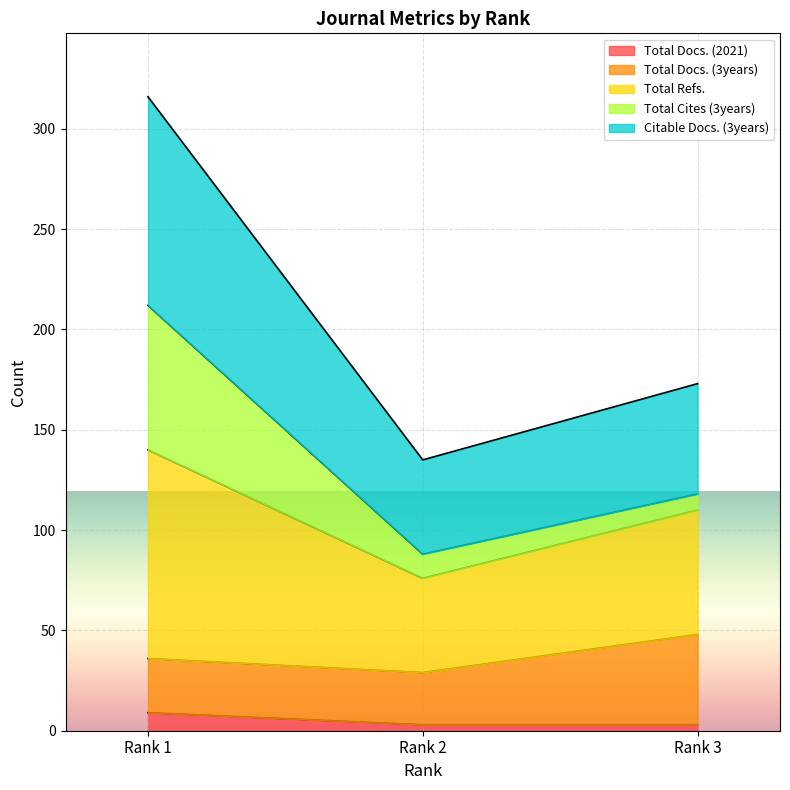

What is the value of the Citable Docs. (3years) point at the 3rd from the left?

173